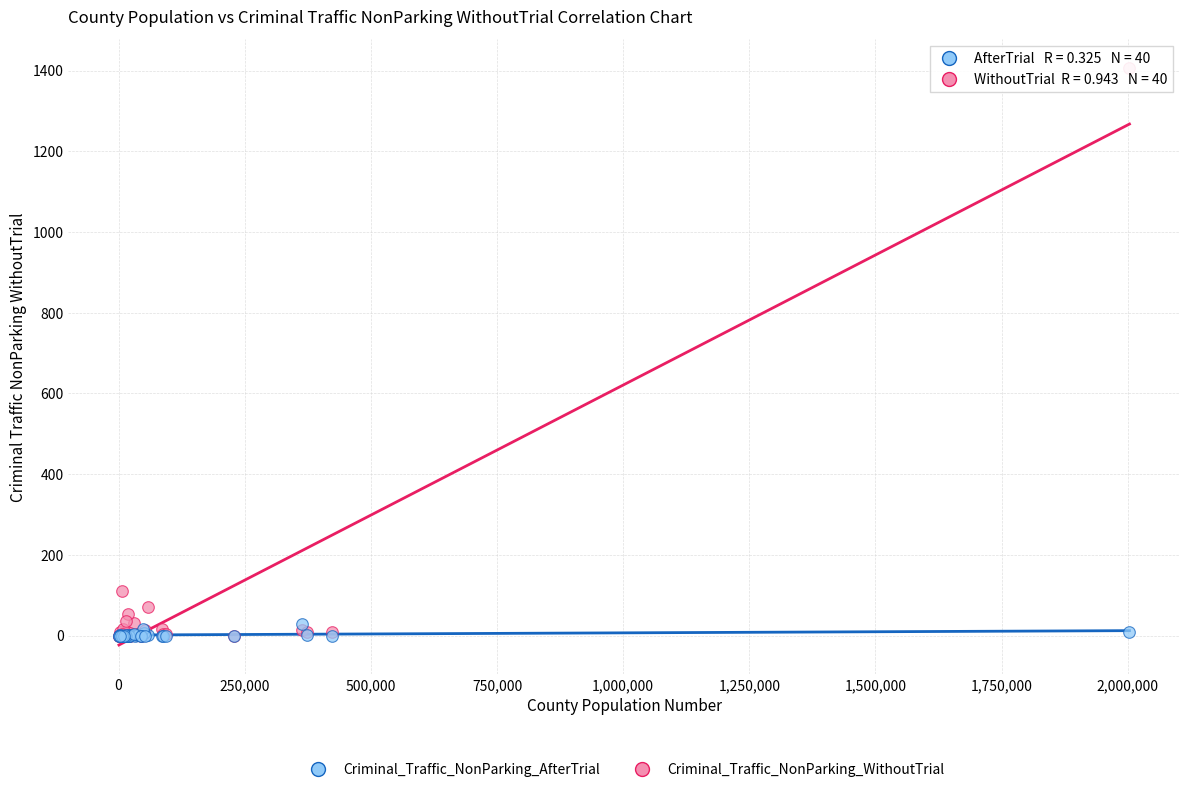

Across all series, what Y value is closest to 703?

111